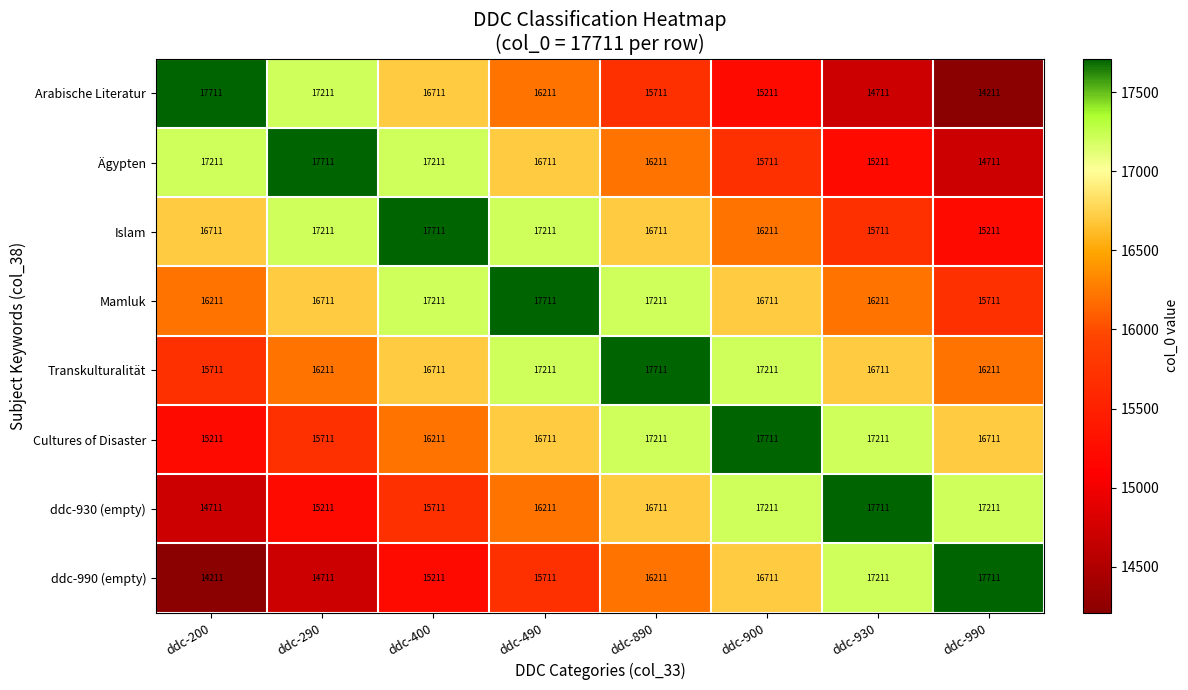

At ddc-200, list the series in order from smallest to largest.

ddc-990 (empty), ddc-930 (empty), Cultures of Disaster, Transkulturalität, Mamluk, Islam, Ägypten, Arabische Literatur